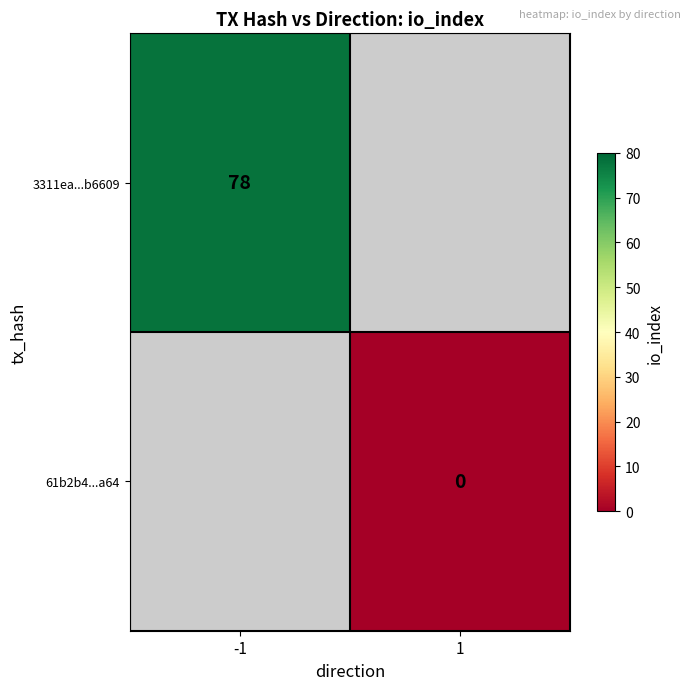

True or false: 3311ea...b6609 has a value of 39 at -1.

False